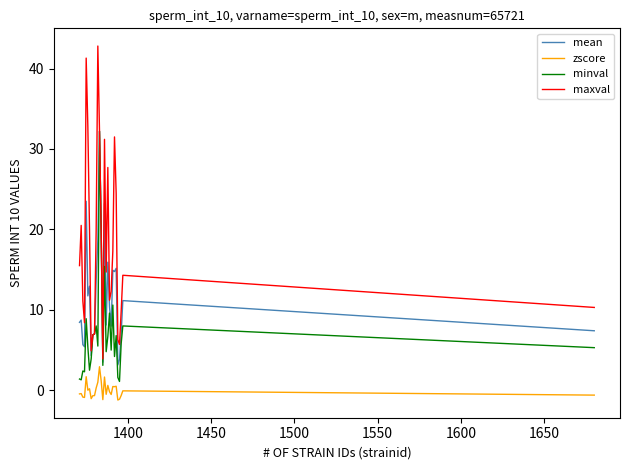

What is the highest value of the zscore series?

2.9